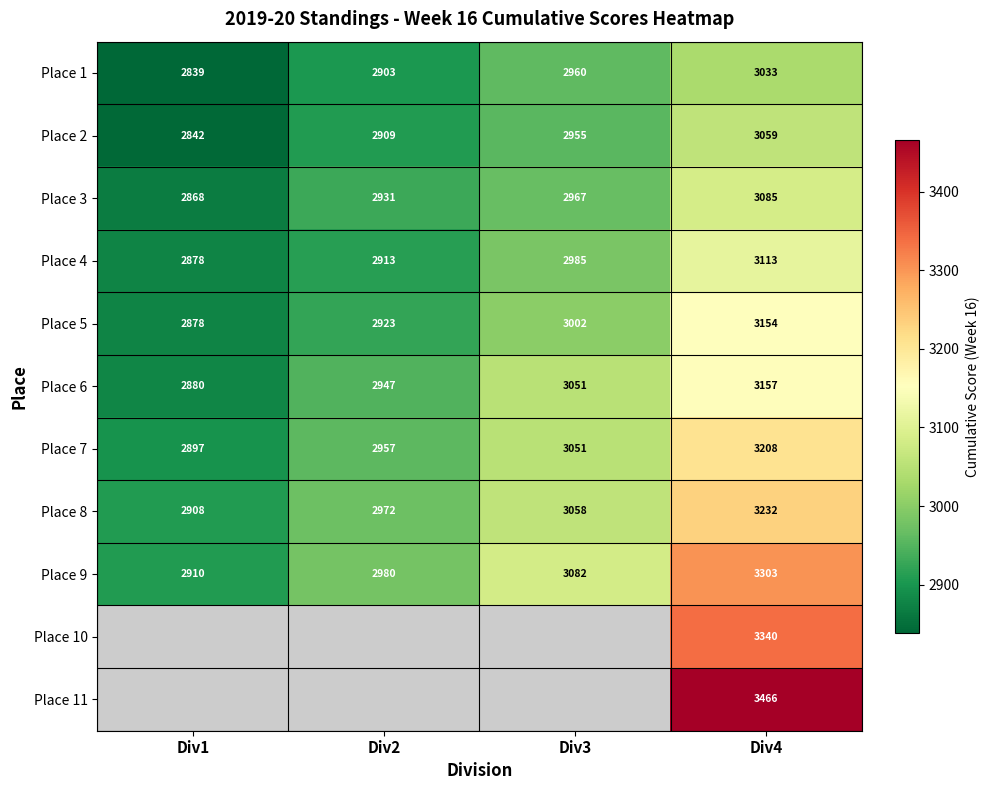

What is the lowest value of the Place 9 series?

2910